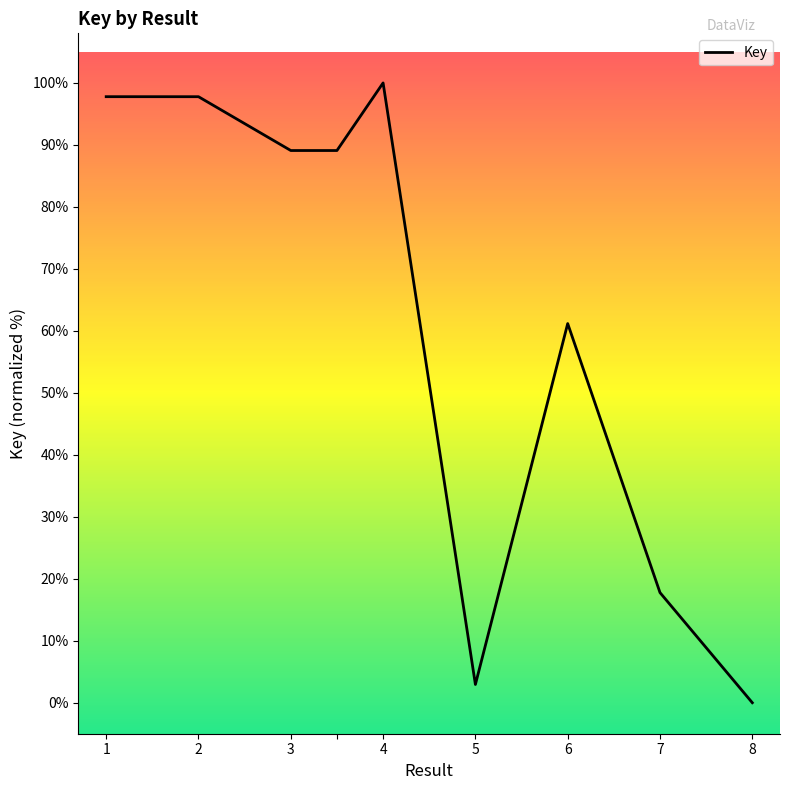

What is the maximum value shown in the chart?

100.0